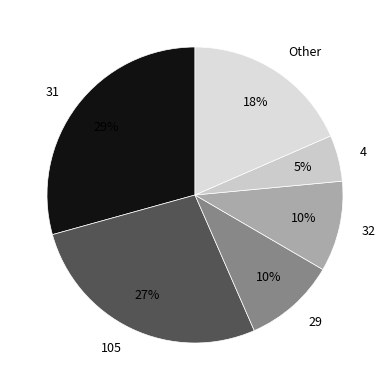

How many slices are in this pie chart?

6